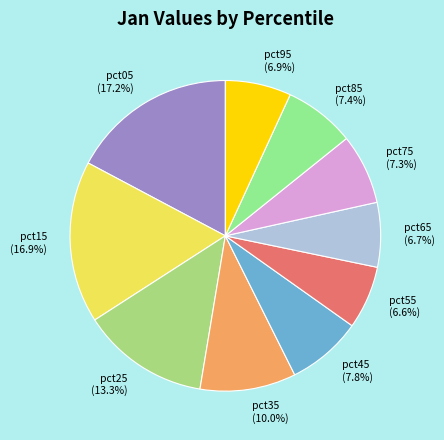

How many slices are in this pie chart?

10